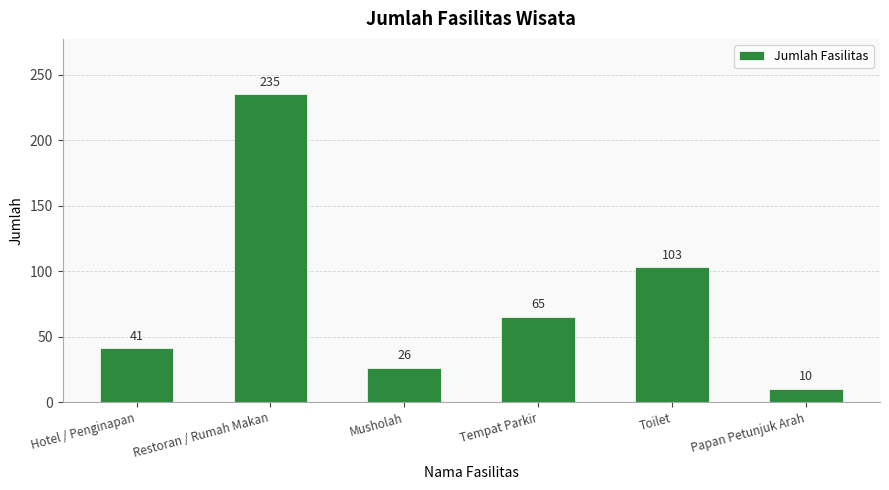

What is the smallest value displayed?

10